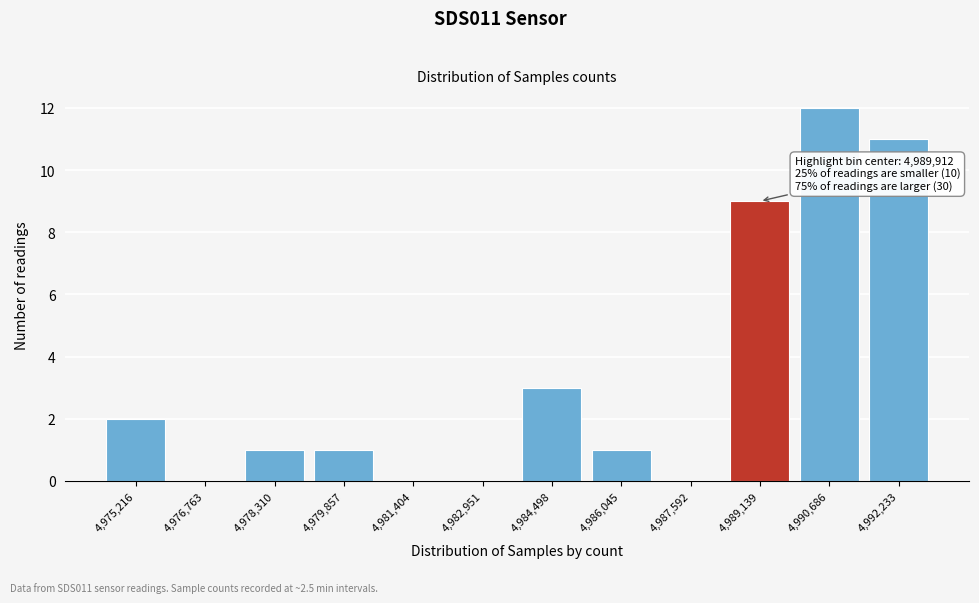

Reading left to right, extract all data points from this chart.

4,975,216=2	4,976,763=0	4,978,310=1	4,979,857=1	4,981,404=0	4,982,951=0	4,984,498=3	4,986,045=1	4,987,592=0	4,989,139=9	4,990,686=12	4,992,233=11